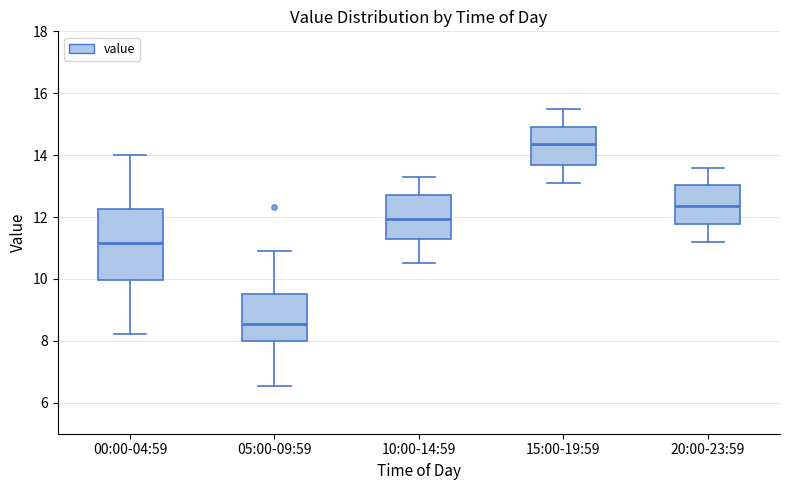

Which box's median line is the highest?

15:00-19:59